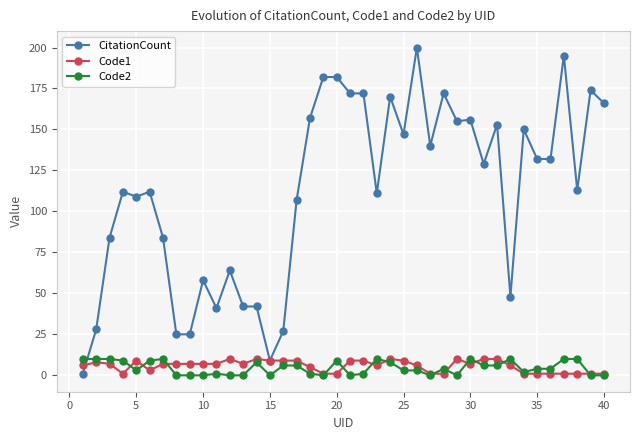

What is the value of the CitationCount point at the 34th from the left?

150